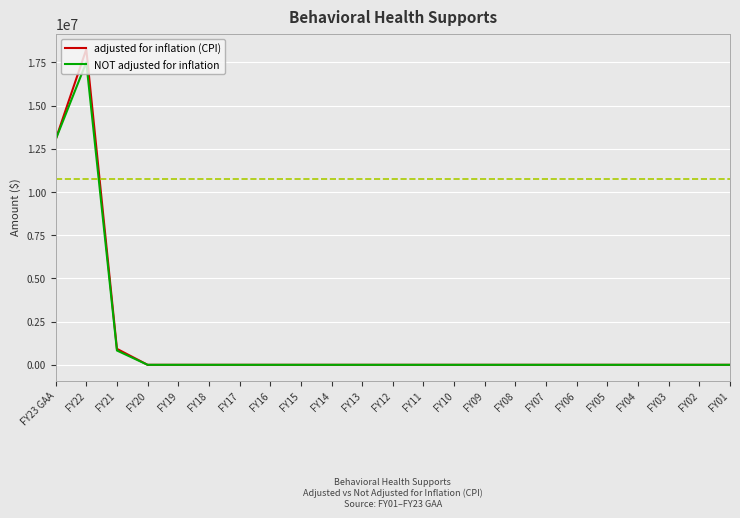

Rank the series by their maximum value, from highest to lowest.

adjusted for inflation (CPI), NOT adjusted for inflation